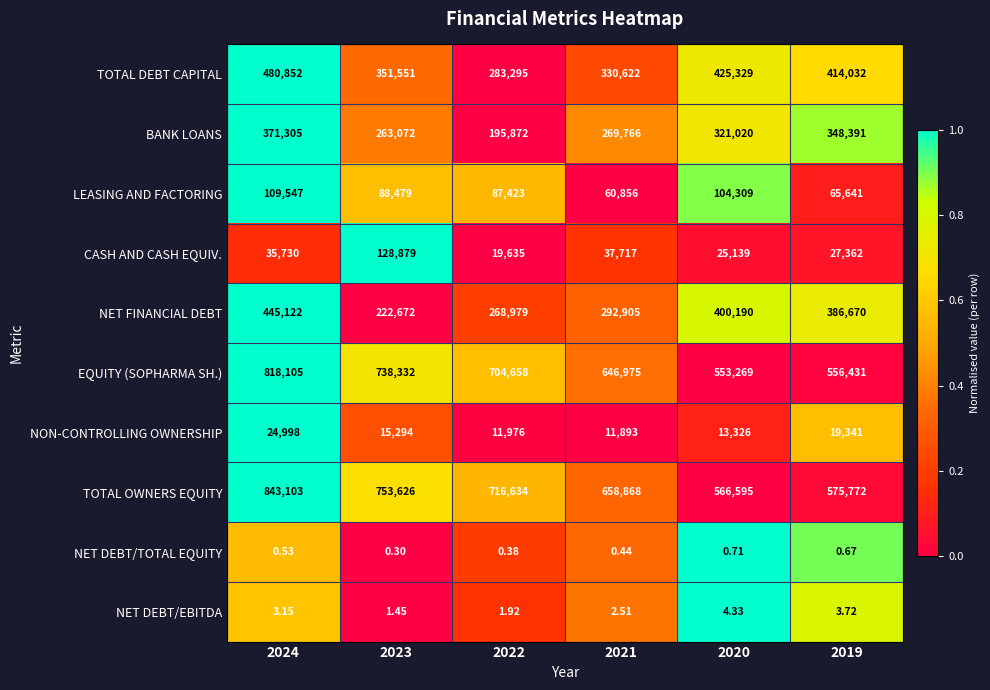

Count the number of data series in this chart.

10